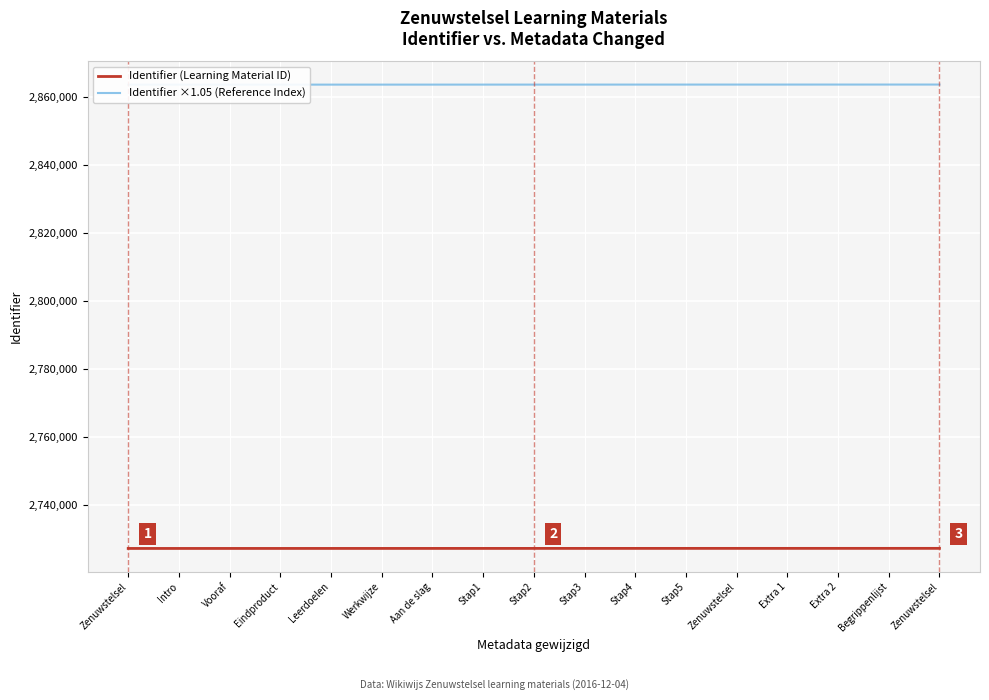

Does the chart display data point markers on the line(s)?

No